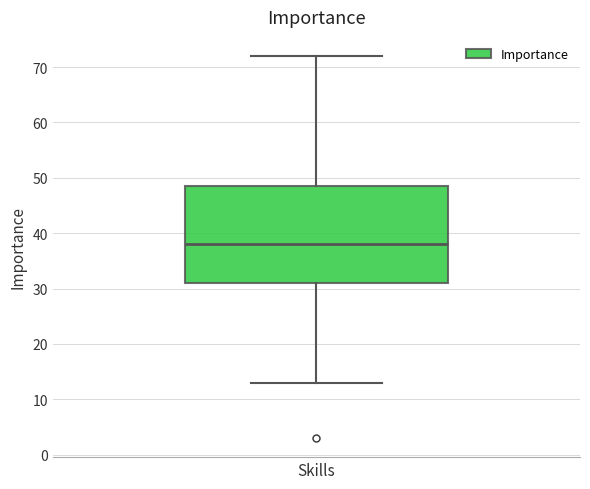

Where does the lower whisker of the box for Skills end on the y-axis? The values are not printed on the chart, so give them approximately, as read against the axis.

13